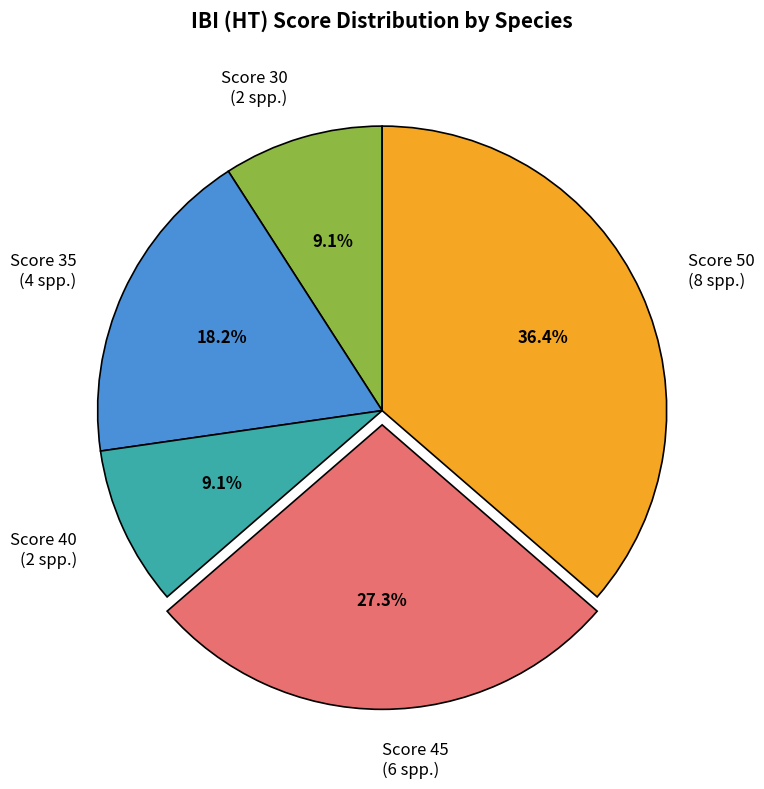

Which slice is the largest?

Score 50 (8 spp.)